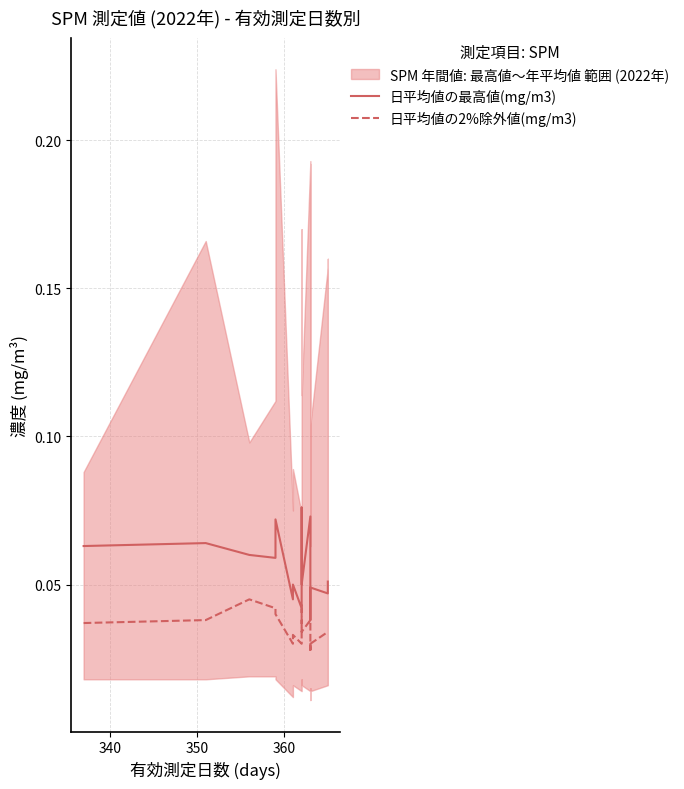

True or false: 日平均値の最高値(mg/m3) has more than 2 interior local peaks.

True